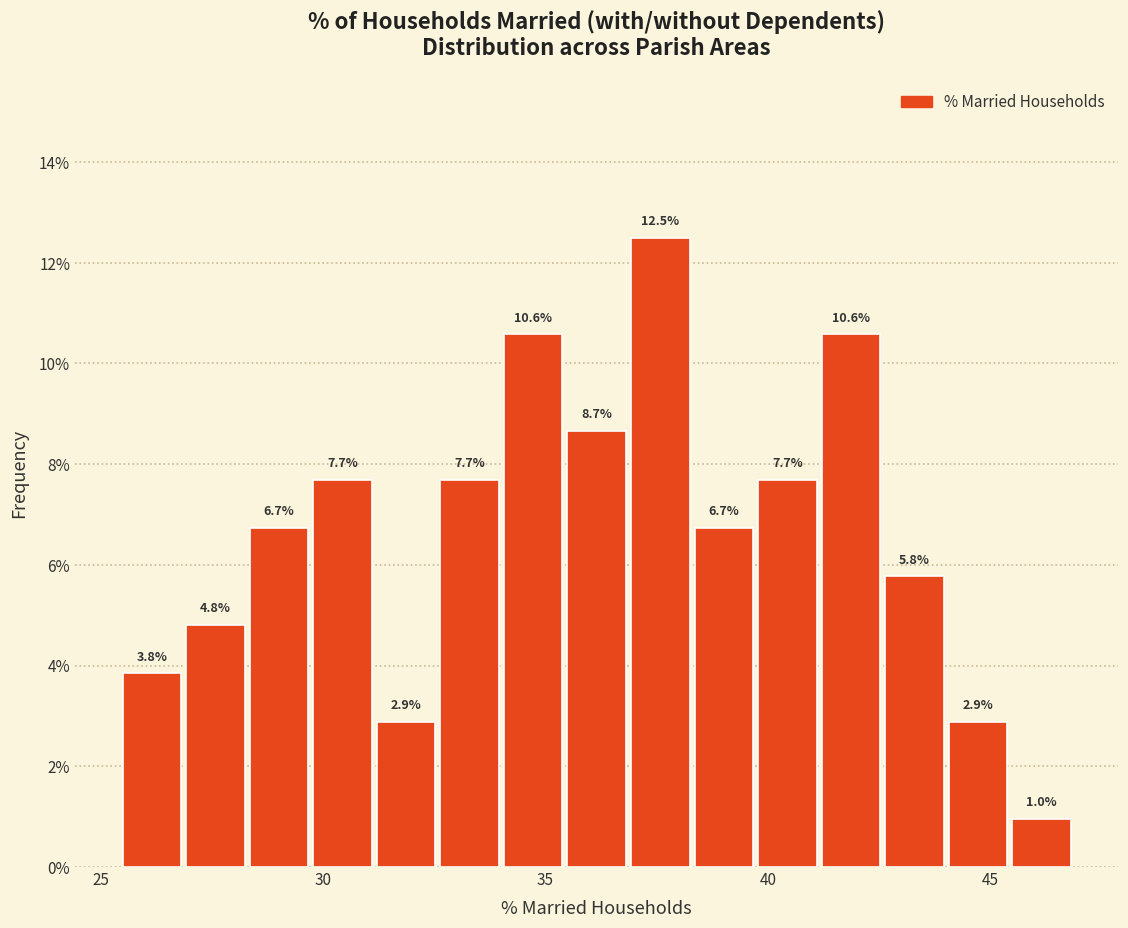

Around what value on the x-axis is the tallest bar? Give the approximate position of its centre, as read against the axis.

37.5